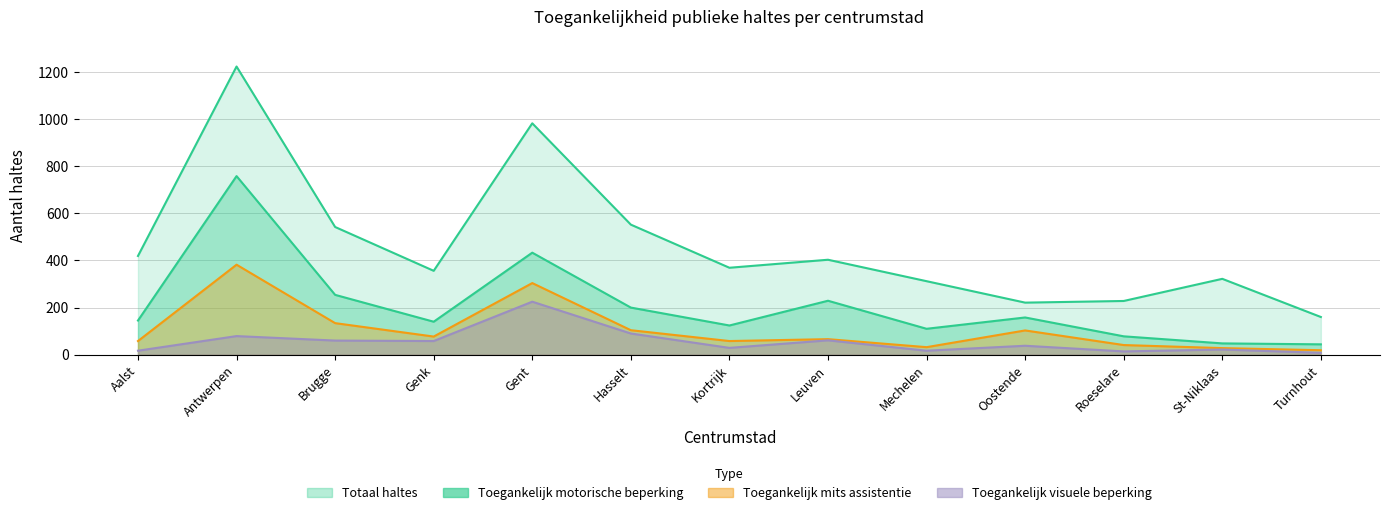

Is the value of Toegankelijk visuele beperking at Hasselt greater than the value of Toegankelijk motorische beperking at Antwerpen?

No